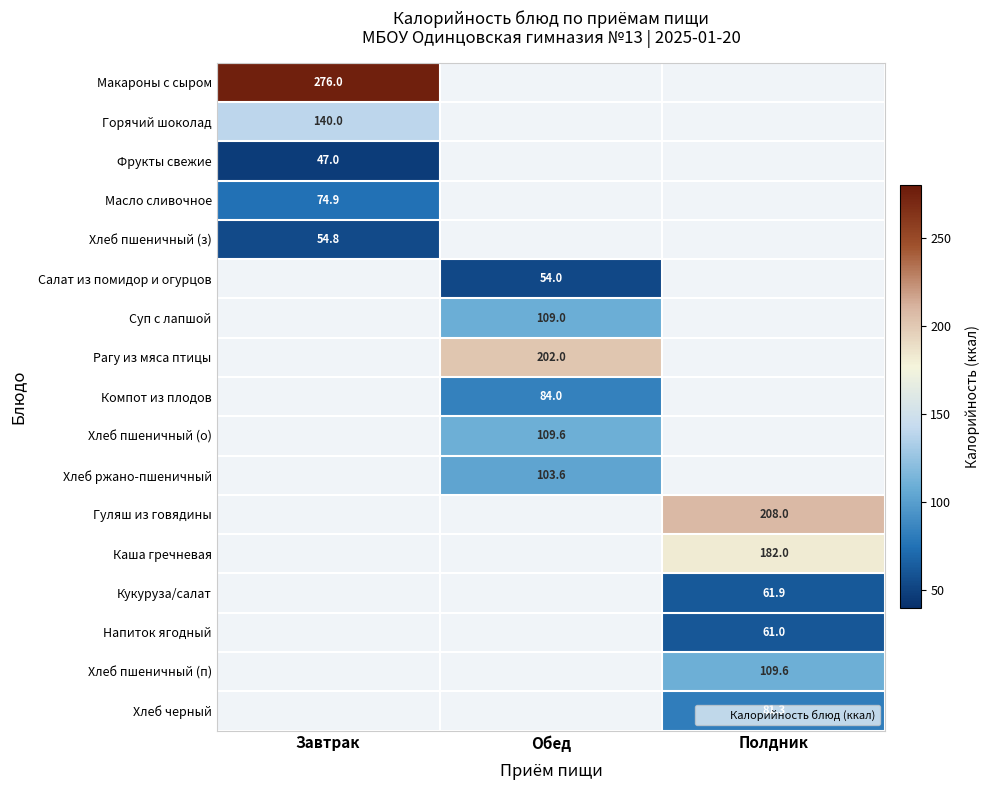

At which label does Фрукты свежие reach its minimum?

Завтрак